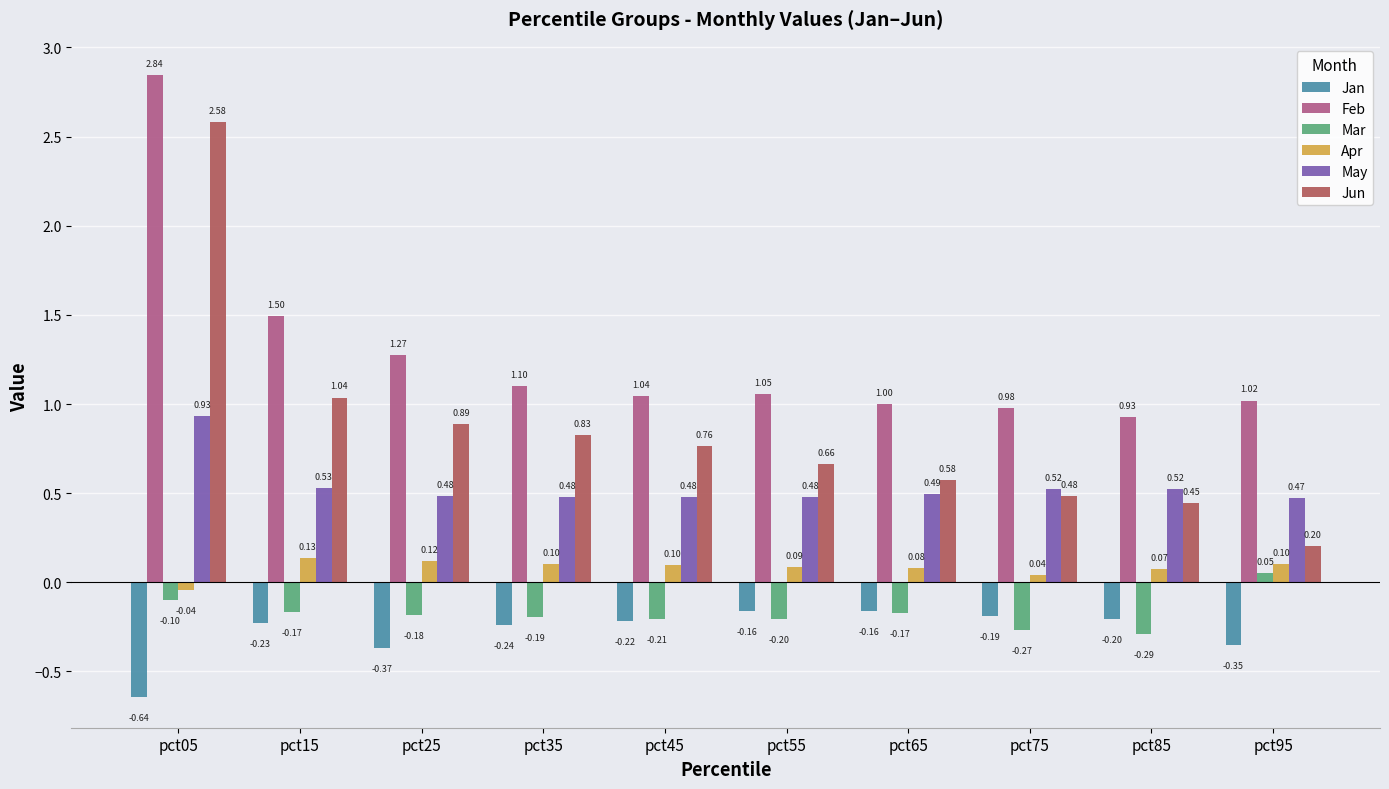

Rank the series at pct45 from highest to lowest value.

Feb, Jun, May, Apr, Mar, Jan